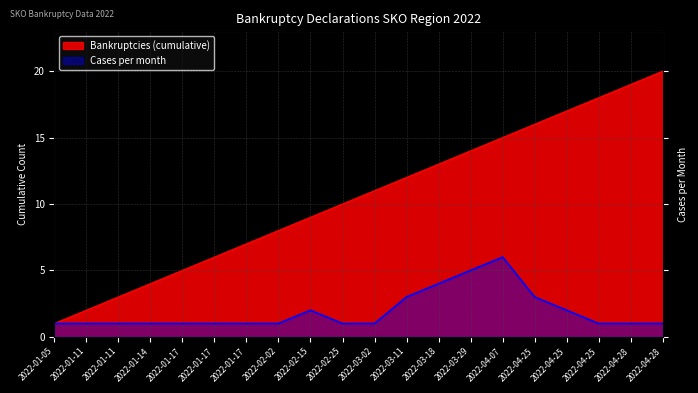

Rank the categories by Bankruptcies (cumulative) value from lowest to highest.

2022-01-05, 2022-01-11, 2022-01-11, 2022-01-14, 2022-01-17, 2022-01-17, 2022-01-17, 2022-02-02, 2022-02-15, 2022-02-25, 2022-03-02, 2022-03-11, 2022-03-18, 2022-03-29, 2022-04-07, 2022-04-25, 2022-04-25, 2022-04-25, 2022-04-28, 2022-04-28